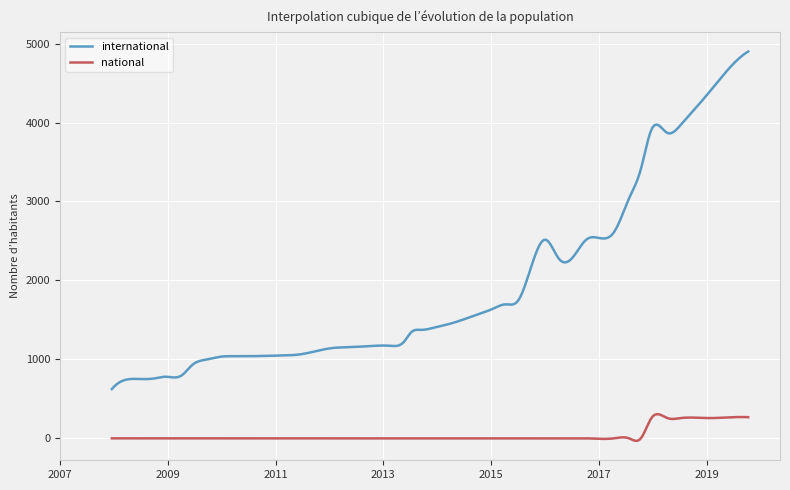

What is the maximum value shown in the chart?

4899.0